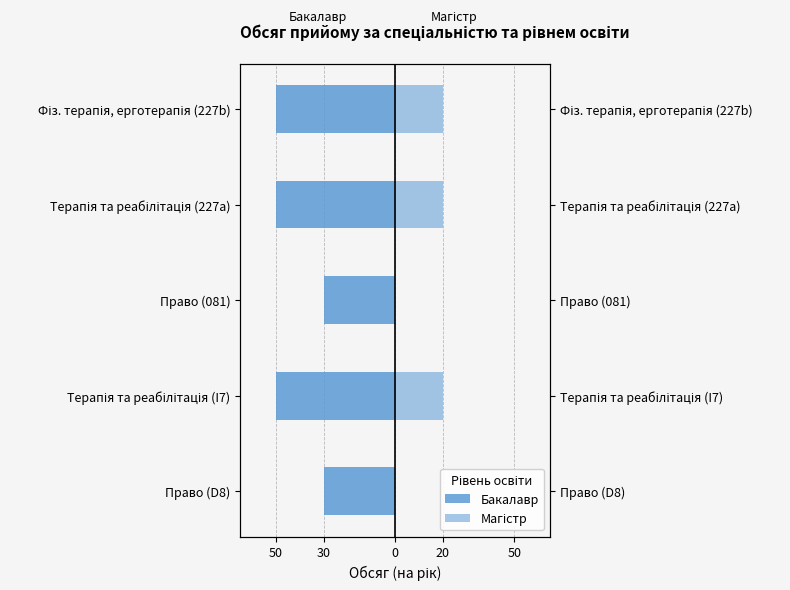

At how many categories does at least one series exceed -38?

5